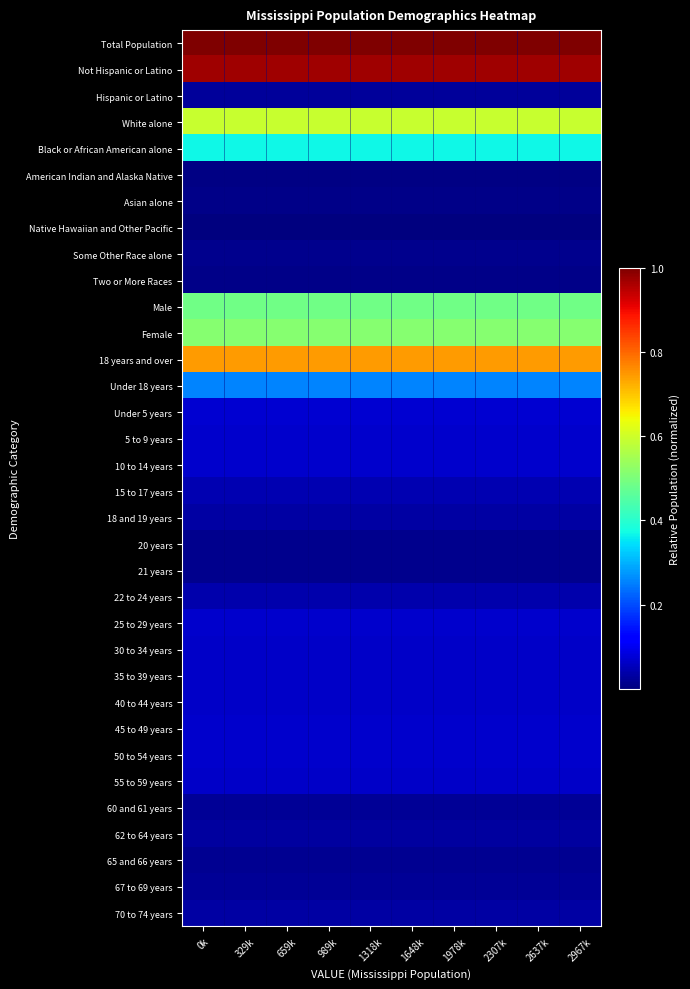

Reading left to right, transcribe all the data shown in this chart.

Total Population: 0k=1.0	329k=1.0	659k=1.0	989k=1.0	1318k=1.0	1648k=1.0	1978k=1.0	2307k=1.0	2637k=1.0	2967k=1.0
Not Hispanic or Latino: 0k=1.0	329k=1.0	659k=1.0	989k=1.0	1318k=1.0	1648k=1.0	1978k=1.0	2307k=1.0	2637k=1.0	2967k=1.0
Hispanic or Latino: 0k=0.0	329k=0.0	659k=0.0	989k=0.0	1318k=0.0	1648k=0.0	1978k=0.0	2307k=0.0	2637k=0.0	2967k=0.0
White alone: 0k=0.6	329k=0.6	659k=0.6	989k=0.6	1318k=0.6	1648k=0.6	1978k=0.6	2307k=0.6	2637k=0.6	2967k=0.6
Black or African American alone: 0k=0.4	329k=0.4	659k=0.4	989k=0.4	1318k=0.4	1648k=0.4	1978k=0.4	2307k=0.4	2637k=0.4	2967k=0.4
American Indian and Alaska Native: 0k=0.0	329k=0.0	659k=0.0	989k=0.0	1318k=0.0	1648k=0.0	1978k=0.0	2307k=0.0	2637k=0.0	2967k=0.0
Asian alone: 0k=0.0	329k=0.0	659k=0.0	989k=0.0	1318k=0.0	1648k=0.0	1978k=0.0	2307k=0.0	2637k=0.0	2967k=0.0
Native Hawaiian and Other Pacific: 0k=0.0	329k=0.0	659k=0.0	989k=0.0	1318k=0.0	1648k=0.0	1978k=0.0	2307k=0.0	2637k=0.0	2967k=0.0
Some Other Race alone: 0k=0.0	329k=0.0	659k=0.0	989k=0.0	1318k=0.0	1648k=0.0	1978k=0.0	2307k=0.0	2637k=0.0	2967k=0.0
Two or More Races: 0k=0.0	329k=0.0	659k=0.0	989k=0.0	1318k=0.0	1648k=0.0	1978k=0.0	2307k=0.0	2637k=0.0	2967k=0.0
Male: 0k=0.5	329k=0.5	659k=0.5	989k=0.5	1318k=0.5	1648k=0.5	1978k=0.5	2307k=0.5	2637k=0.5	2967k=0.5
Female: 0k=0.5	329k=0.5	659k=0.5	989k=0.5	1318k=0.5	1648k=0.5	1978k=0.5	2307k=0.5	2637k=0.5	2967k=0.5
18 years and over: 0k=0.7	329k=0.7	659k=0.7	989k=0.7	1318k=0.7	1648k=0.7	1978k=0.7	2307k=0.7	2637k=0.7	2967k=0.7
Under 18 years: 0k=0.3	329k=0.3	659k=0.3	989k=0.3	1318k=0.3	1648k=0.3	1978k=0.3	2307k=0.3	2637k=0.3	2967k=0.3
Under 5 years: 0k=0.1	329k=0.1	659k=0.1	989k=0.1	1318k=0.1	1648k=0.1	1978k=0.1	2307k=0.1	2637k=0.1	2967k=0.1
5 to 9 years: 0k=0.1	329k=0.1	659k=0.1	989k=0.1	1318k=0.1	1648k=0.1	1978k=0.1	2307k=0.1	2637k=0.1	2967k=0.1
10 to 14 years: 0k=0.1	329k=0.1	659k=0.1	989k=0.1	1318k=0.1	1648k=0.1	1978k=0.1	2307k=0.1	2637k=0.1	2967k=0.1
15 to 17 years: 0k=0.0	329k=0.0	659k=0.0	989k=0.0	1318k=0.0	1648k=0.0	1978k=0.0	2307k=0.0	2637k=0.0	2967k=0.0
18 and 19 years: 0k=0.0	329k=0.0	659k=0.0	989k=0.0	1318k=0.0	1648k=0.0	1978k=0.0	2307k=0.0	2637k=0.0	2967k=0.0
20 years: 0k=0.0	329k=0.0	659k=0.0	989k=0.0	1318k=0.0	1648k=0.0	1978k=0.0	2307k=0.0	2637k=0.0	2967k=0.0
21 years: 0k=0.0	329k=0.0	659k=0.0	989k=0.0	1318k=0.0	1648k=0.0	1978k=0.0	2307k=0.0	2637k=0.0	2967k=0.0
22 to 24 years: 0k=0.0	329k=0.0	659k=0.0	989k=0.0	1318k=0.0	1648k=0.0	1978k=0.0	2307k=0.0	2637k=0.0	2967k=0.0
25 to 29 years: 0k=0.1	329k=0.1	659k=0.1	989k=0.1	1318k=0.1	1648k=0.1	1978k=0.1	2307k=0.1	2637k=0.1	2967k=0.1
30 to 34 years: 0k=0.1	329k=0.1	659k=0.1	989k=0.1	1318k=0.1	1648k=0.1	1978k=0.1	2307k=0.1	2637k=0.1	2967k=0.1
35 to 39 years: 0k=0.1	329k=0.1	659k=0.1	989k=0.1	1318k=0.1	1648k=0.1	1978k=0.1	2307k=0.1	2637k=0.1	2967k=0.1
40 to 44 years: 0k=0.1	329k=0.1	659k=0.1	989k=0.1	1318k=0.1	1648k=0.1	1978k=0.1	2307k=0.1	2637k=0.1	2967k=0.1
45 to 49 years: 0k=0.1	329k=0.1	659k=0.1	989k=0.1	1318k=0.1	1648k=0.1	1978k=0.1	2307k=0.1	2637k=0.1	2967k=0.1
50 to 54 years: 0k=0.1	329k=0.1	659k=0.1	989k=0.1	1318k=0.1	1648k=0.1	1978k=0.1	2307k=0.1	2637k=0.1	2967k=0.1
55 to 59 years: 0k=0.1	329k=0.1	659k=0.1	989k=0.1	1318k=0.1	1648k=0.1	1978k=0.1	2307k=0.1	2637k=0.1	2967k=0.1
60 and 61 years: 0k=0.0	329k=0.0	659k=0.0	989k=0.0	1318k=0.0	1648k=0.0	1978k=0.0	2307k=0.0	2637k=0.0	2967k=0.0
62 to 64 years: 0k=0.0	329k=0.0	659k=0.0	989k=0.0	1318k=0.0	1648k=0.0	1978k=0.0	2307k=0.0	2637k=0.0	2967k=0.0
65 and 66 years: 0k=0.0	329k=0.0	659k=0.0	989k=0.0	1318k=0.0	1648k=0.0	1978k=0.0	2307k=0.0	2637k=0.0	2967k=0.0
67 to 69 years: 0k=0.0	329k=0.0	659k=0.0	989k=0.0	1318k=0.0	1648k=0.0	1978k=0.0	2307k=0.0	2637k=0.0	2967k=0.0
70 to 74 years: 0k=0.0	329k=0.0	659k=0.0	989k=0.0	1318k=0.0	1648k=0.0	1978k=0.0	2307k=0.0	2637k=0.0	2967k=0.0